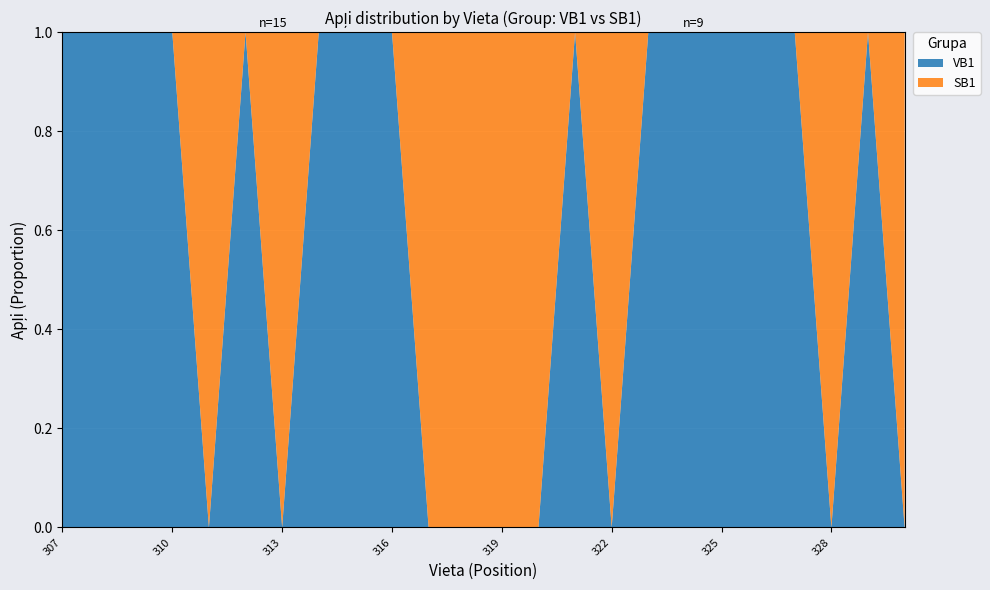

Reading right to left, extract all data points from this chart.

VB1: 330=0	329=1	328=0	327=1	326=1	325=1	324=1	323=1	322=0	321=1	320=0	319=0	318=0	317=0	316=1	315=1	314=1	313=0	312=1	311=0	310=1	309=1	308=1	307=1
SB1: 330=1	329=0	328=1	327=0	326=0	325=0	324=0	323=0	322=1	321=0	320=1	319=1	318=1	317=1	316=0	315=0	314=0	313=1	312=0	311=1	310=0	309=0	308=0	307=0